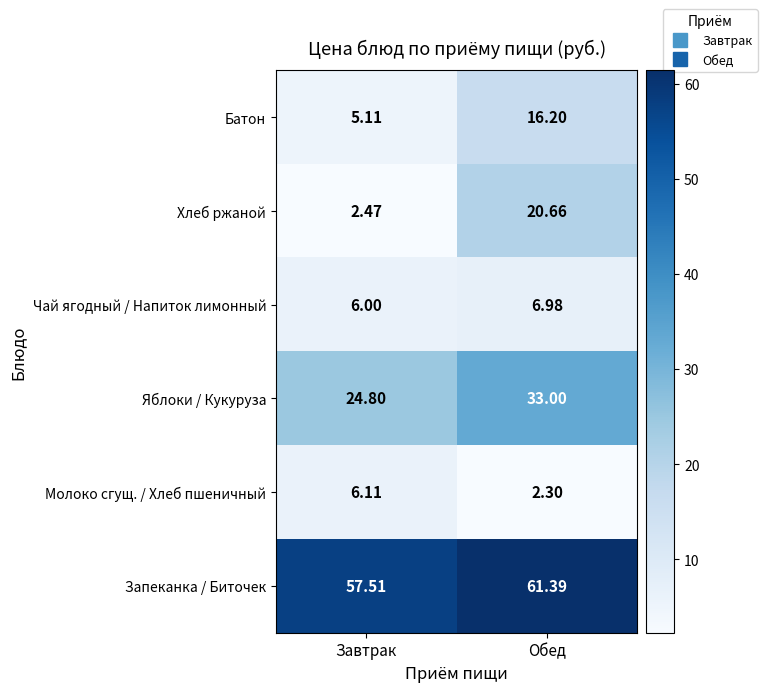

Which category has the lowest value across all series?

Обед